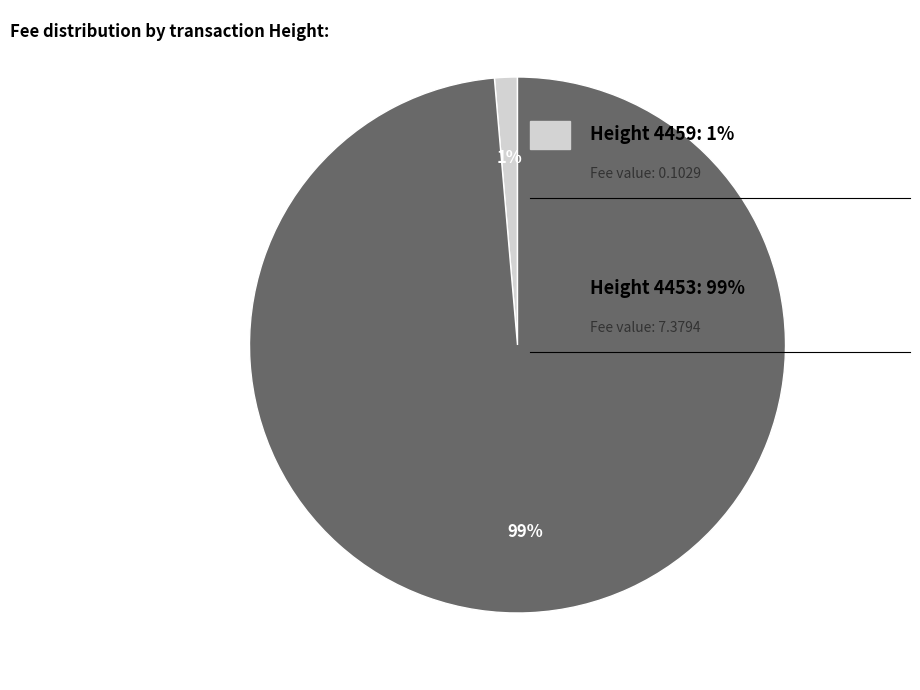

Is there any slice that represents more than half of the pie?

Yes